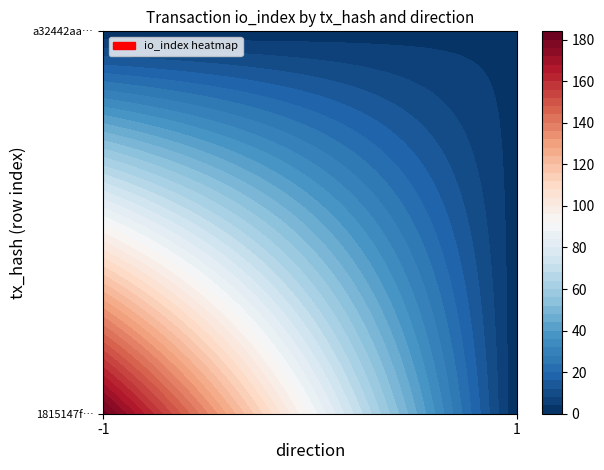

How many data points does each series have?

2